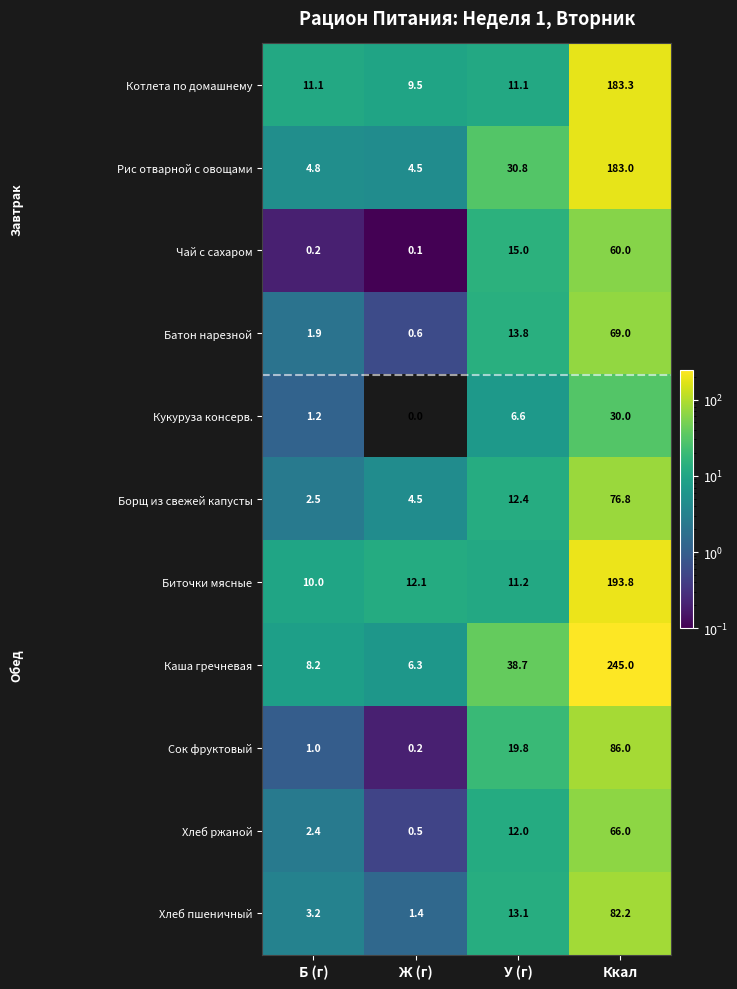

The value of Котлета по домашнему at У (г) is 11.1. True or false?

True